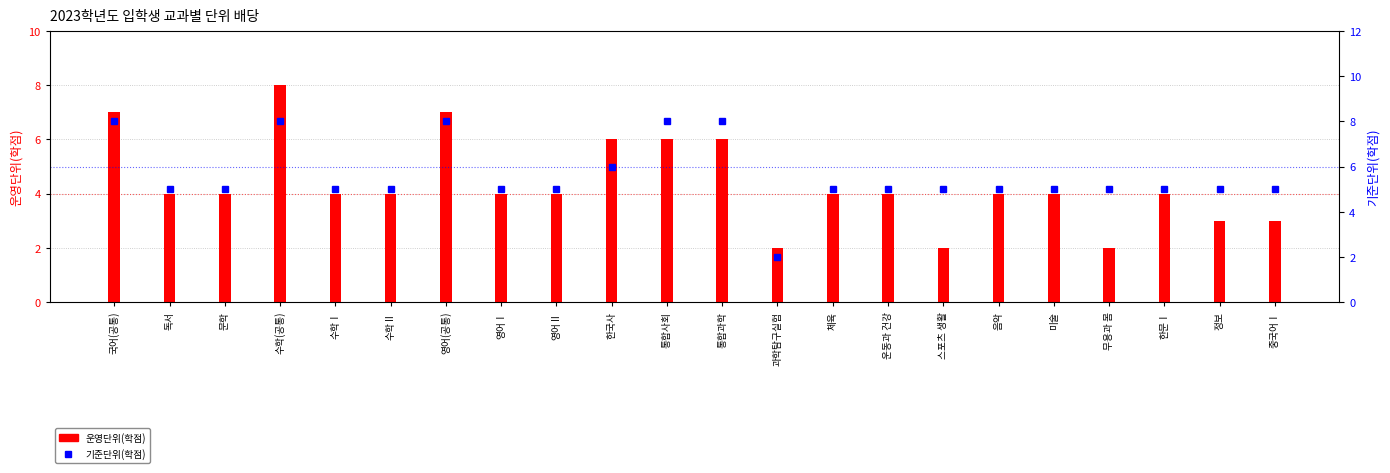

What is the sum of the 운영단위(학점) values at 국어(공통) and 중국어Ⅰ?

10